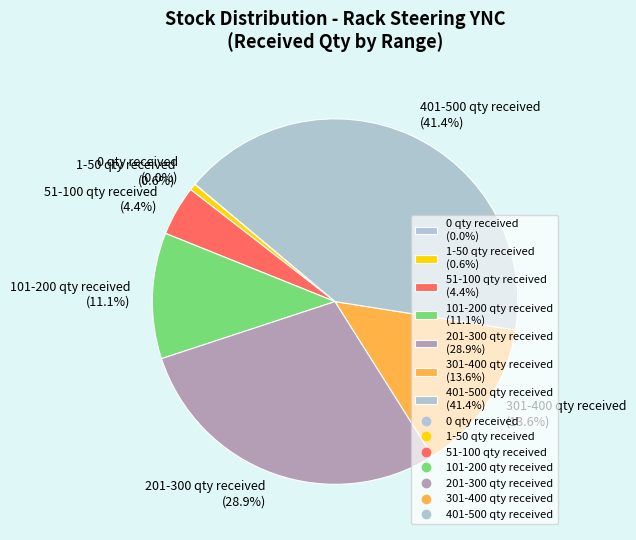

What portion of the pie excludes 201-300 qty received (28.9%)?

71.1%